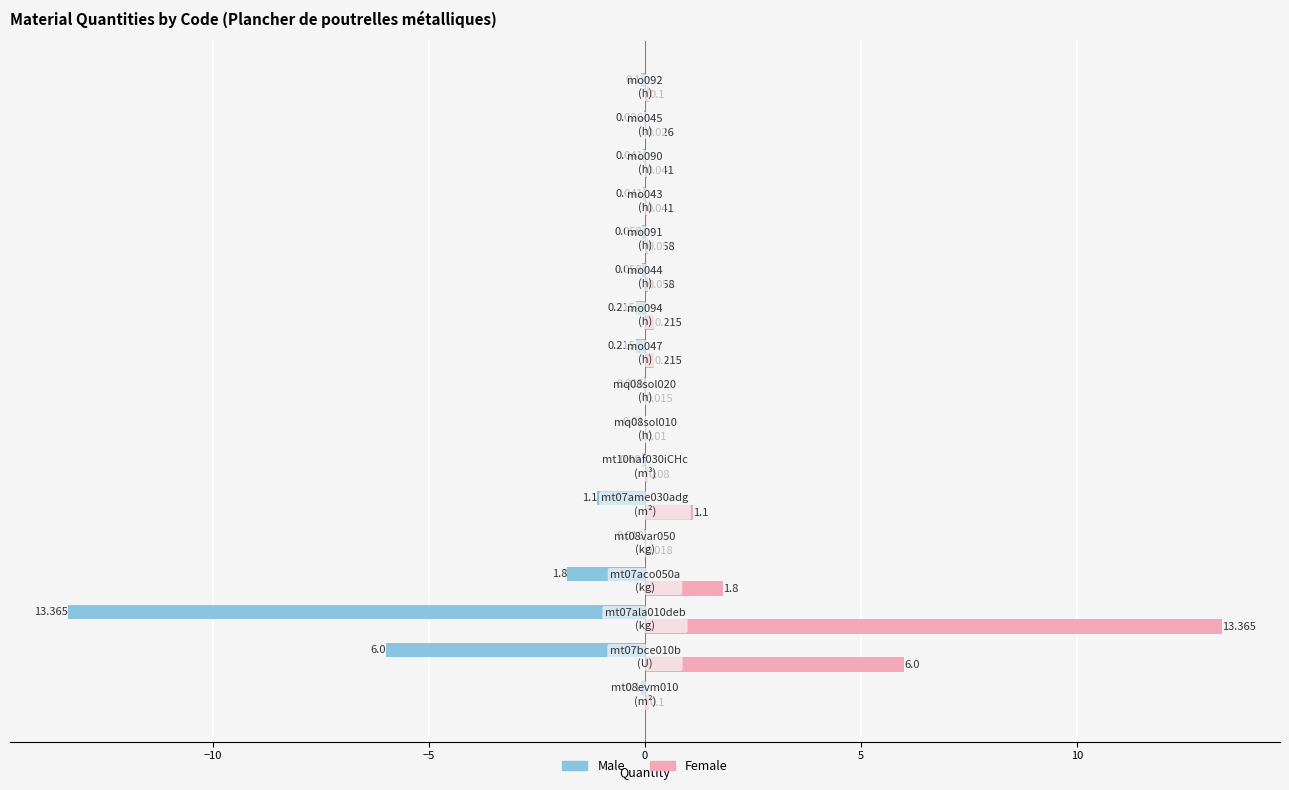

What are all the series names shown in the legend?

Male, Female